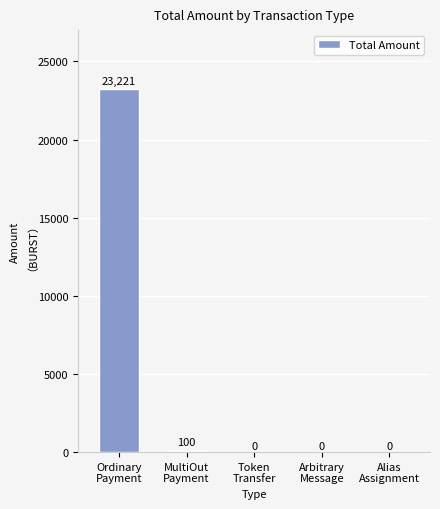

At which category does the chart reach its peak across all series?

Ordinary
Payment